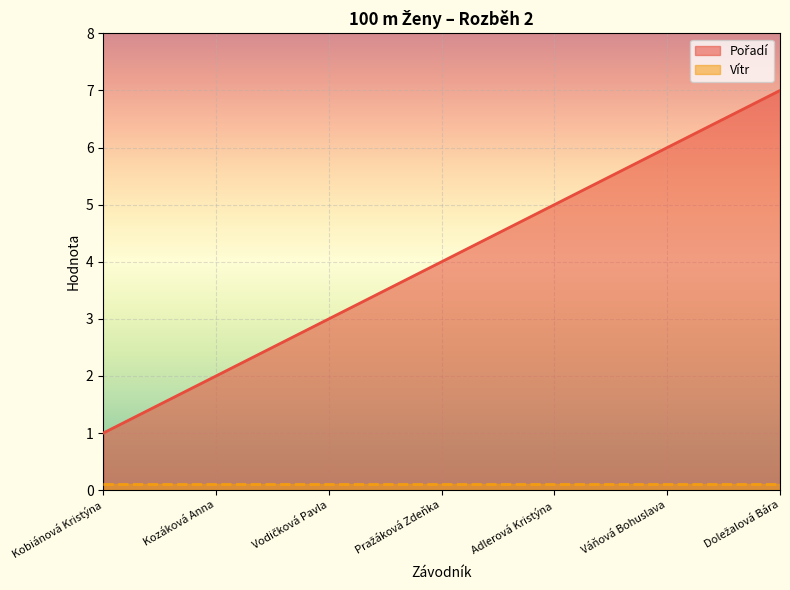

What is the greatest value displayed?

7.0